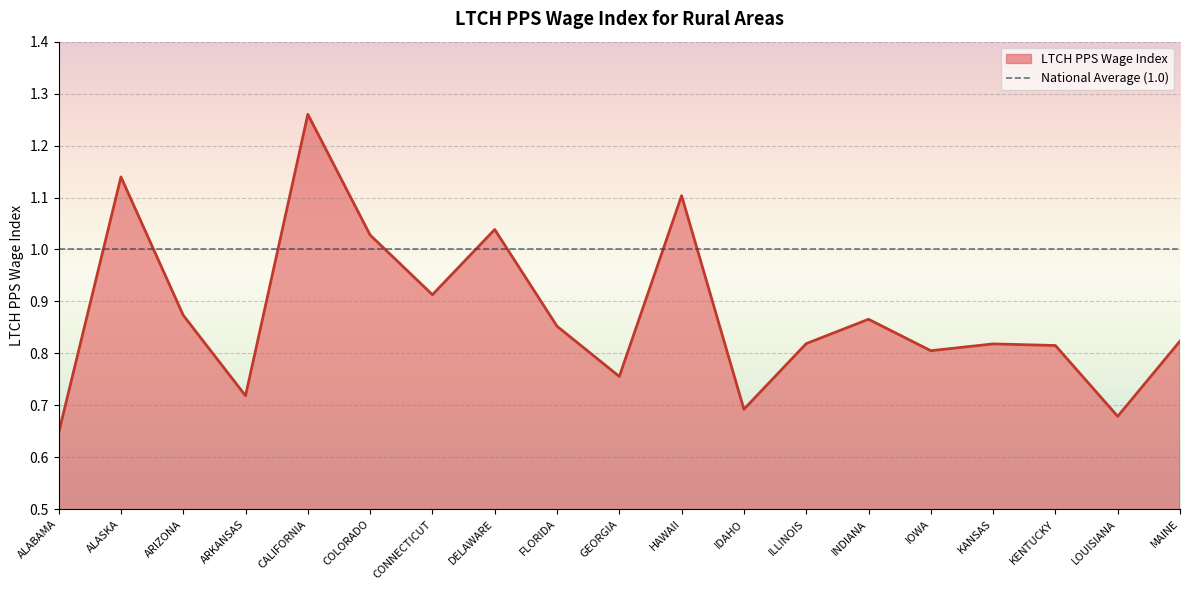

Reading right to left, what are all the values shown in this chart?

0.8	0.7	0.8	0.8	0.8	0.9	0.8	0.7	1.1	0.8	0.9	1.0	0.9	1.0	1.3	0.7	0.9	1.1	0.6